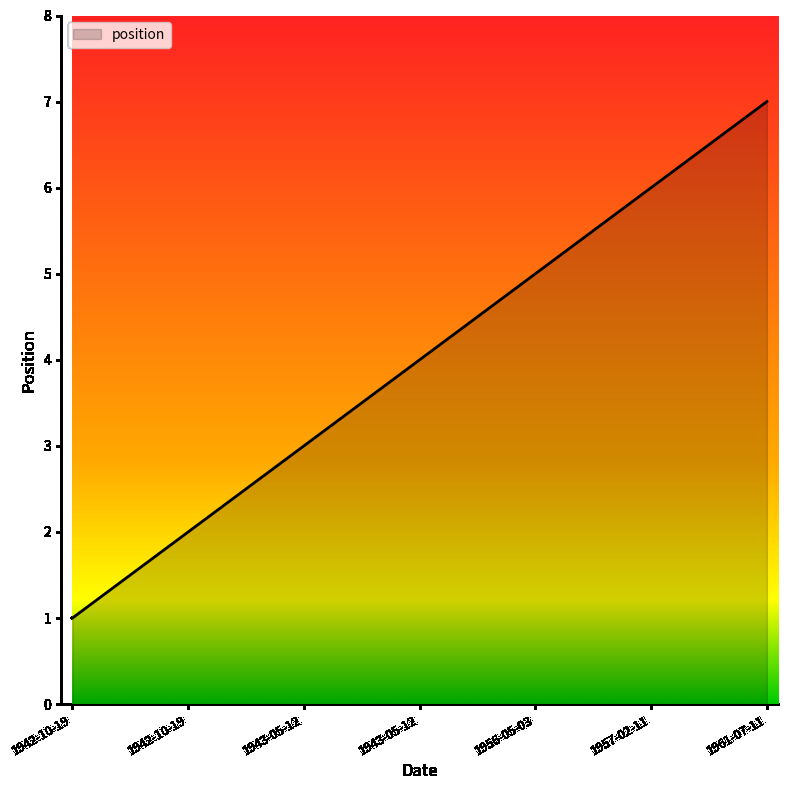

Read the value at 1942-10-19.

2